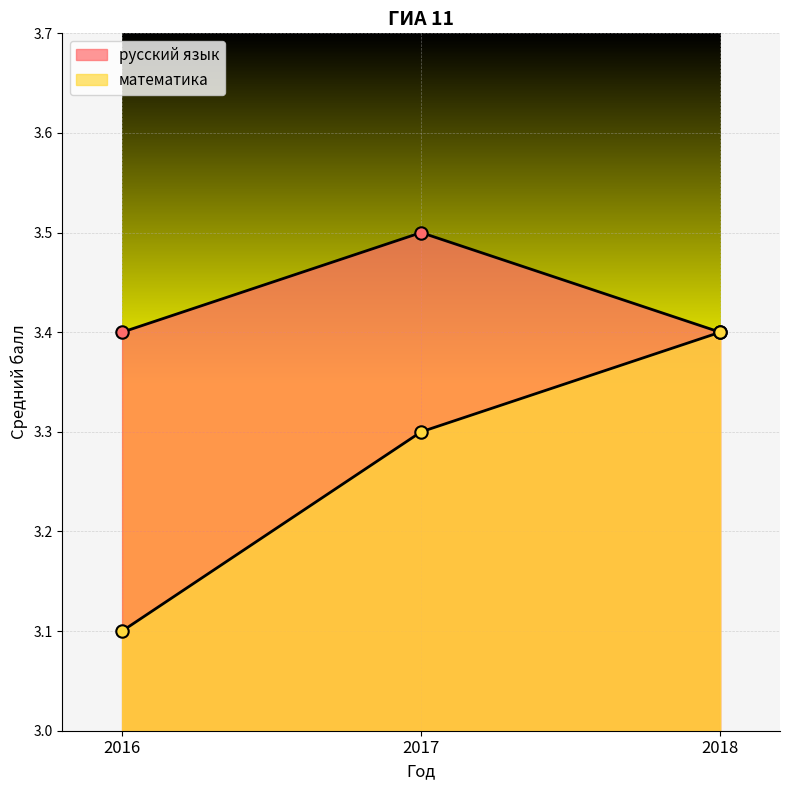

Is the value of математика at 2017 greater than the value of русский язык at 2017?

No